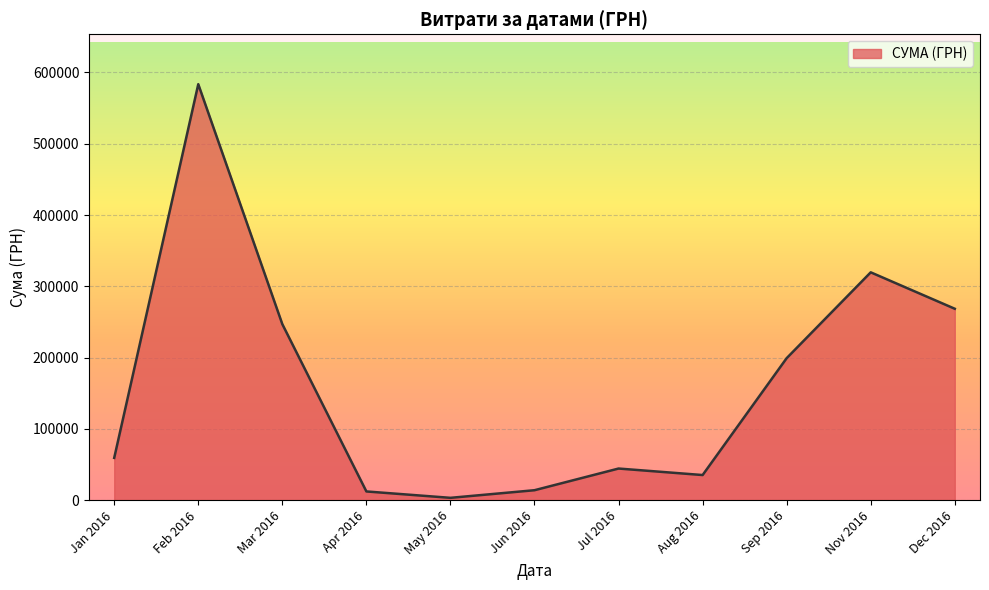

What is the difference between the values at Sep 2016 and Dec 2016?

69323.3